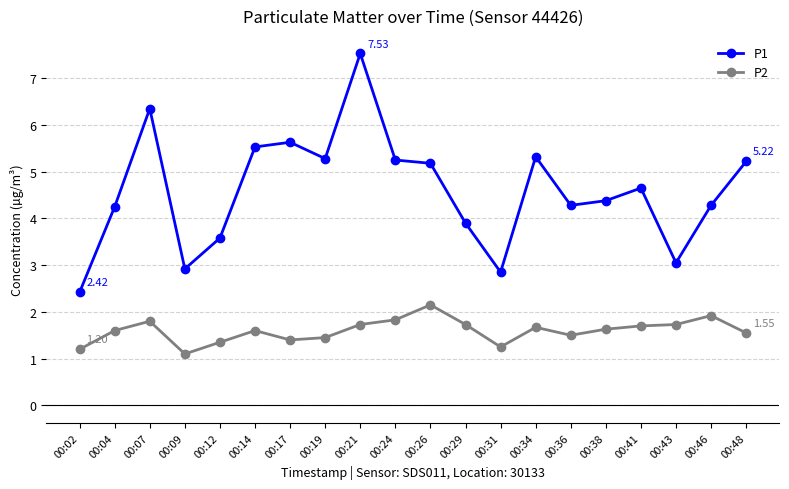

Rank the series by their average value, from lowest to highest.

P2, P1